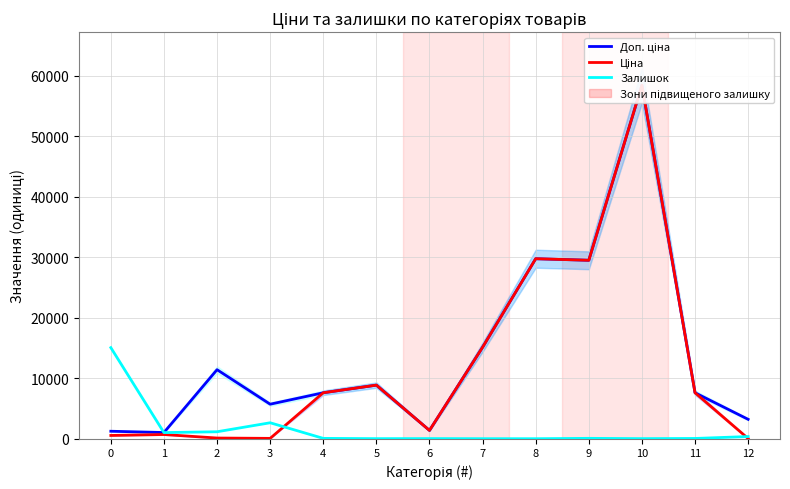

What is the difference between the Ціна values at 0 and 8?

29208.2